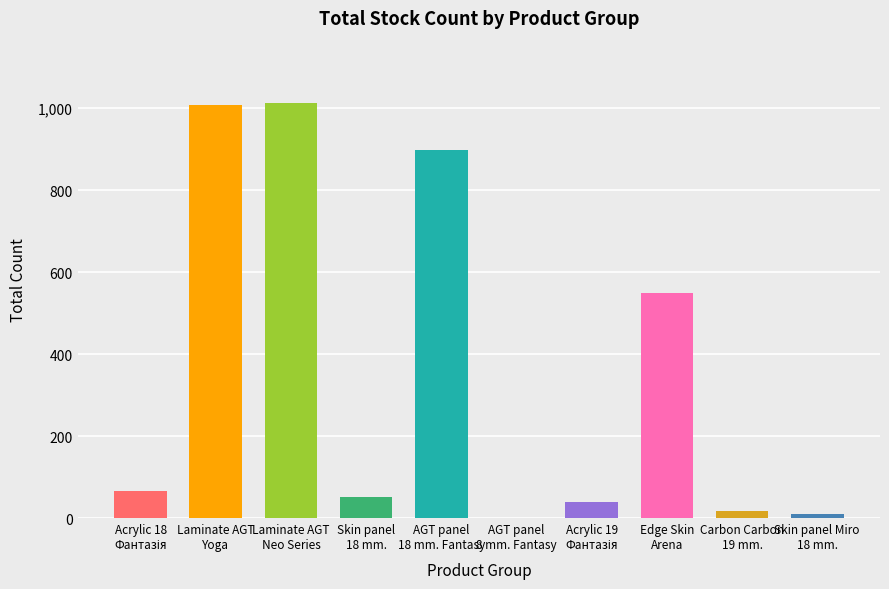

What is the maximum value shown in the chart?

1013